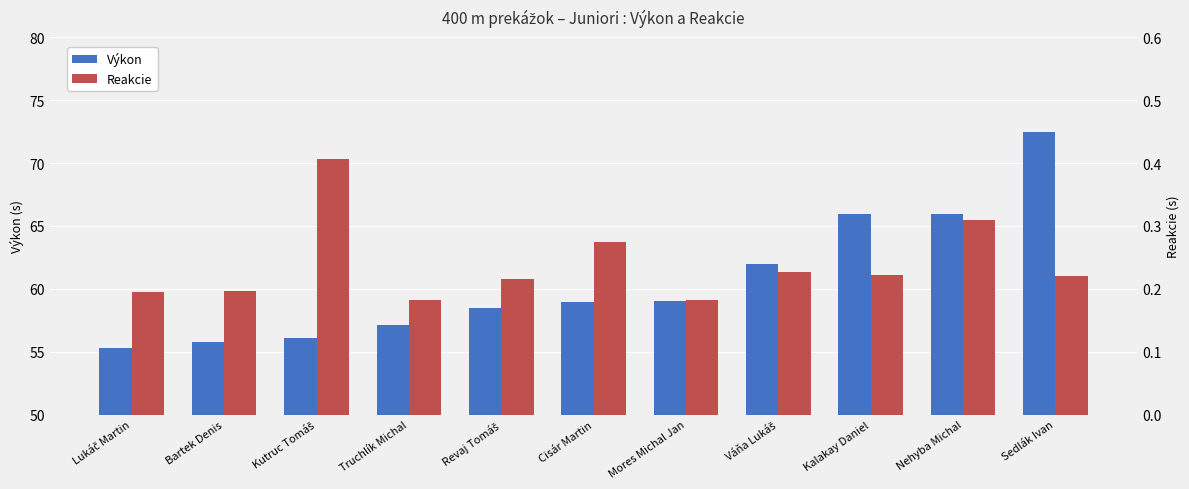

Between Kutruc Tomáš and Revaj Tomáš, which is larger?

Revaj Tomáš